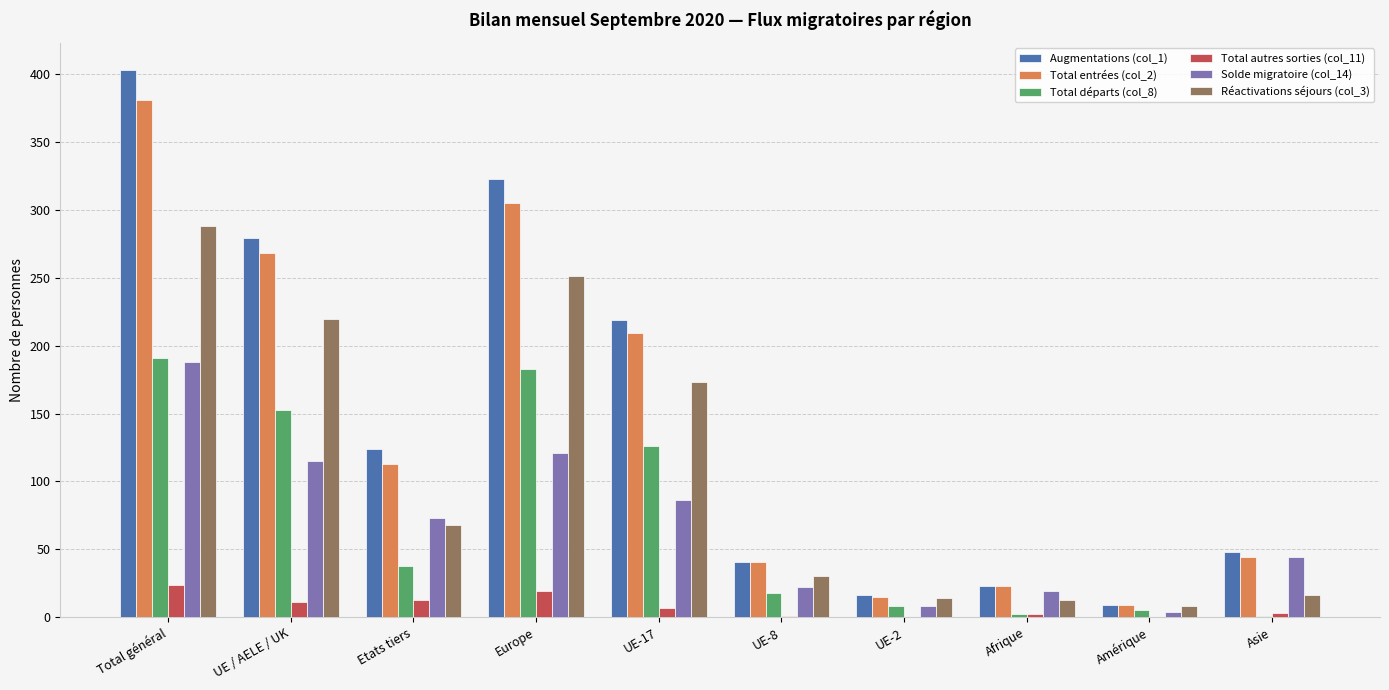

What value does the Solde migratoire (col_14) series have at UE-2, to the nearest 10?

10